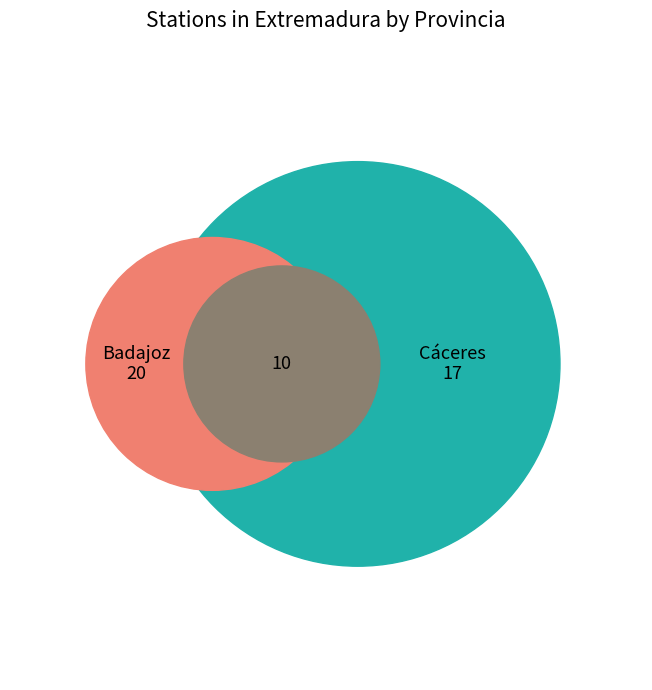

What percentage do Badajoz and Cáceres together represent?

100.0%